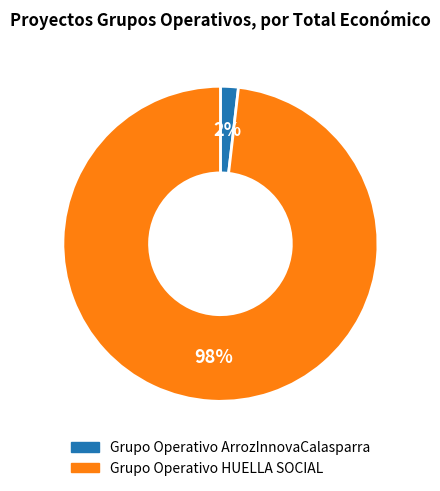

Count the number of slices in the pie.

2